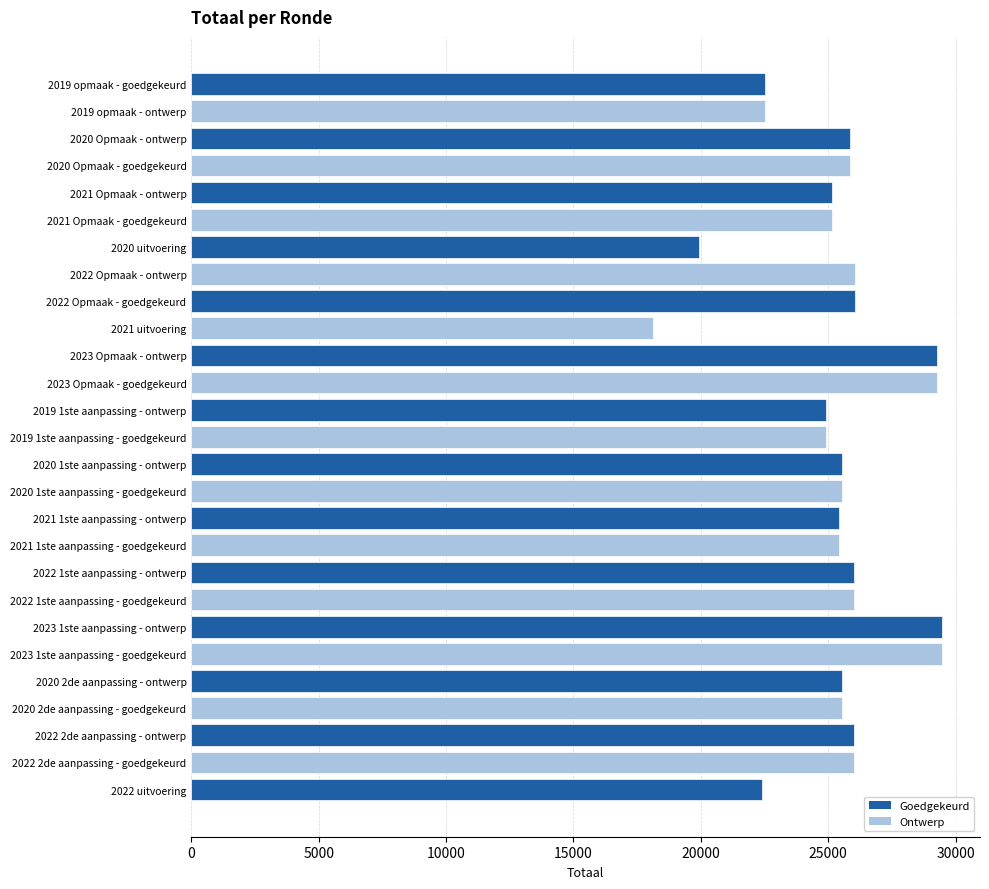

How many data points are less than 25562?

11